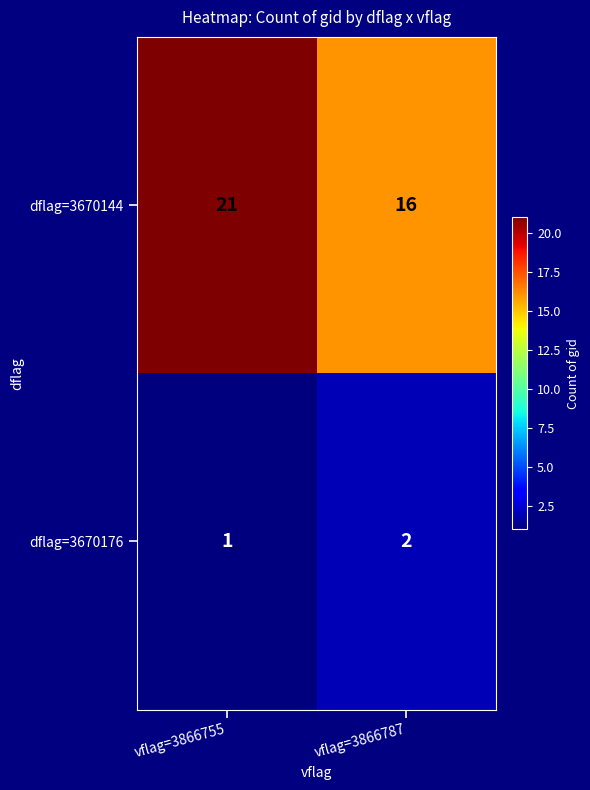

What value does the dflag=3670144 series have at vflag=3866787?

16